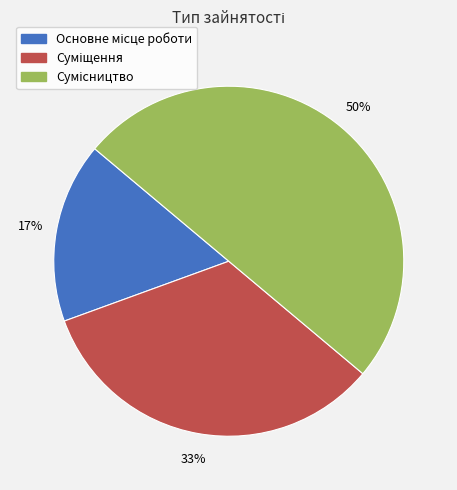

Count the number of slices in the pie.

3